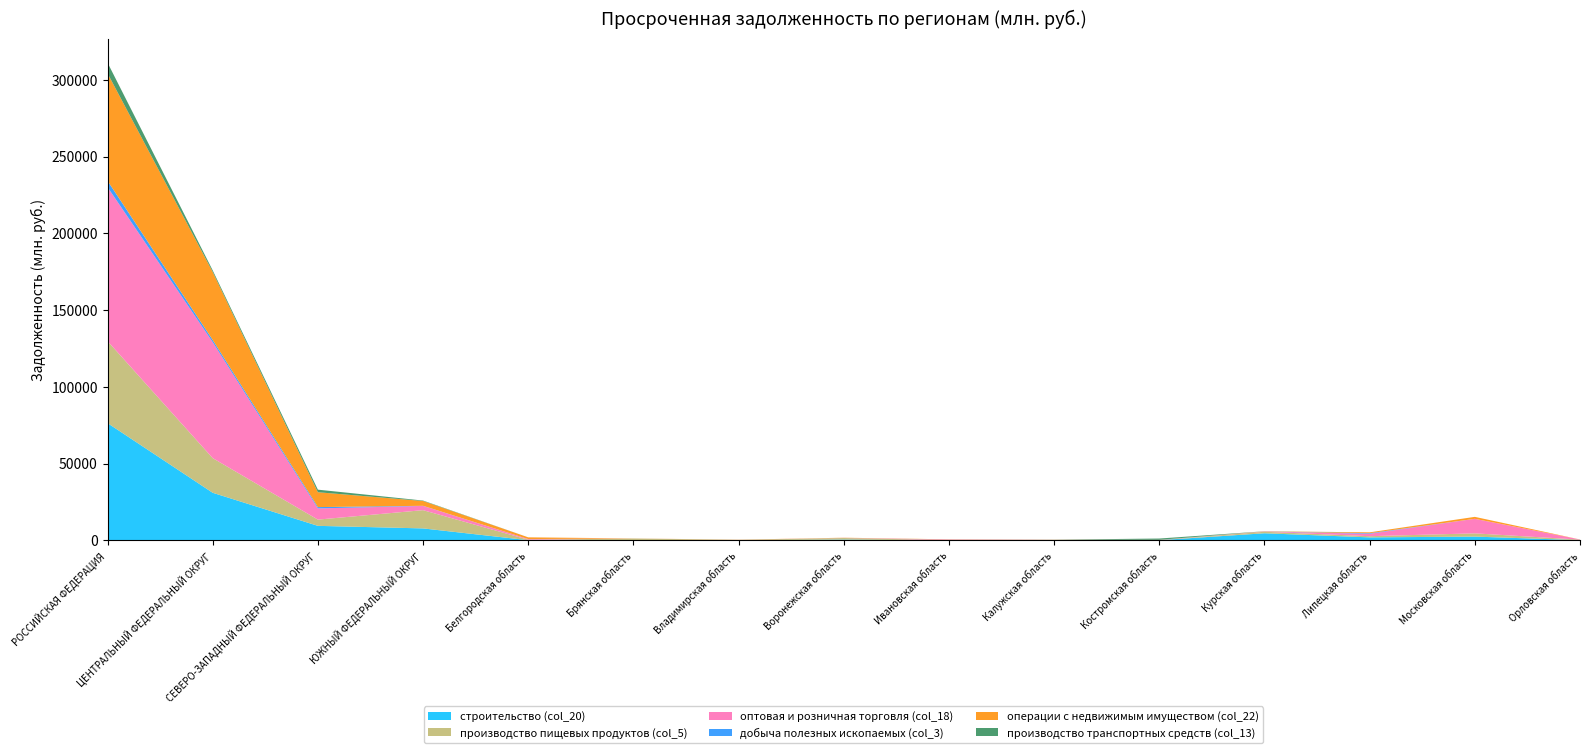

Reading right to left, what are all the values shown in this chart?

строительство (col_20): Орловская область=83	Московская область=2428	Липецкая область=1908	Курская область=4593	Костромская область=89	Калужская область=161	Ивановская область=9	Воронежская область=492	Владимирская область=74	Брянская область=92	Белгородская область=88	ЮЖНЫЙ ФЕДЕРАЛЬНЫЙ ОКРУГ=7756	СЕВЕРО-ЗАПАДНЫЙ ФЕДЕРАЛЬНЫЙ ОКРУГ=9423	ЦЕНТРАЛЬНЫЙ ФЕДЕРАЛЬНЫЙ ОКРУГ=30965	РОССИЙСКАЯ ФЕДЕРАЦИЯ=76359
производство пищевых продуктов (col_5): Орловская область=351	Московская область=2108	Липецкая область=777	Курская область=970	Костромская область=90	Калужская область=84	Ивановская область=88	Воронежская область=1016	Владимирская область=219	Брянская область=1076	Белгородская область=316	ЮЖНЫЙ ФЕДЕРАЛЬНЫЙ ОКРУГ=11893	СЕВЕРО-ЗАПАДНЫЙ ФЕДЕРАЛЬНЫЙ ОКРУГ=4065	ЦЕНТРАЛЬНЫЙ ФЕДЕРАЛЬНЫЙ ОКРУГ=22574	РОССИЙСКАЯ ФЕДЕРАЦИЯ=53399
оптовая и розничная торговля (col_18): Орловская область=123	Московская область=9466	Липецкая область=1592	Курская область=157	Костромская область=101	Калужская область=43	Ивановская область=372	Воронежская область=73	Владимирская область=26	Брянская область=15	Белгородская область=396	ЮЖНЫЙ ФЕДЕРАЛЬНЫЙ ОКРУГ=2761	СЕВЕРО-ЗАПАДНЫЙ ФЕДЕРАЛЬНЫЙ ОКРУГ=7297	ЦЕНТРАЛЬНЫЙ ФЕДЕРАЛЬНЫЙ ОКРУГ=75544	РОССИЙСКАЯ ФЕДЕРАЦИЯ=100353
добыча полезных ископаемых (col_3): Орловская область=0	Московская область=0	Липецкая область=364	Курская область=0	Костромская область=0	Калужская область=0	Ивановская область=40	Воронежская область=0	Владимирская область=0	Брянская область=0	Белгородская область=16	ЮЖНЫЙ ФЕДЕРАЛЬНЫЙ ОКРУГ=81	СЕВЕРО-ЗАПАДНЫЙ ФЕДЕРАЛЬНЫЙ ОКРУГ=856	ЦЕНТРАЛЬНЫЙ ФЕДЕРАЛЬНЫЙ ОКРУГ=1446	РОССИЙСКАЯ ФЕДЕРАЦИЯ=4097
операции с недвижимым имуществом (col_22): Орловская область=0	Московская область=1278	Липецкая область=558	Курская область=104	Костромская область=37	Калужская область=72	Ивановская область=140	Воронежская область=114	Владимирская область=95	Брянская область=46	Белгородская область=1127	ЮЖНЫЙ ФЕДЕРАЛЬНЫЙ ОКРУГ=3126	СЕВЕРО-ЗАПАДНЫЙ ФЕДЕРАЛЬНЫЙ ОКРУГ=9682	ЦЕНТРАЛЬНЫЙ ФЕДЕРАЛЬНЫЙ ОКРУГ=44288	РОССИЙСКАЯ ФЕДЕРАЦИЯ=70034
производство транспортных средств (col_13): Орловская область=0	Московская область=0	Липецкая область=0	Курская область=67	Костромская область=845	Калужская область=62	Ивановская область=0	Воронежская область=2	Владимирская область=0	Брянская область=0	Белгородская область=0	ЮЖНЫЙ ФЕДЕРАЛЬНЫЙ ОКРУГ=282	СЕВЕРО-ЗАПАДНЫЙ ФЕДЕРАЛЬНЫЙ ОКРУГ=1675	ЦЕНТРАЛЬНЫЙ ФЕДЕРАЛЬНЫЙ ОКРУГ=1042	РОССИЙСКАЯ ФЕДЕРАЦИЯ=6930